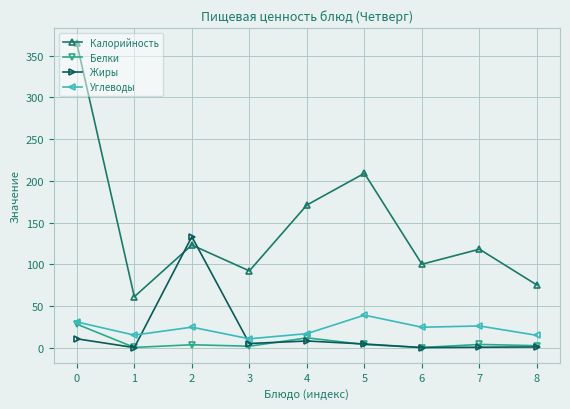

What are all the series names shown in the legend?

Калорийность, Белки, Жиры, Углеводы